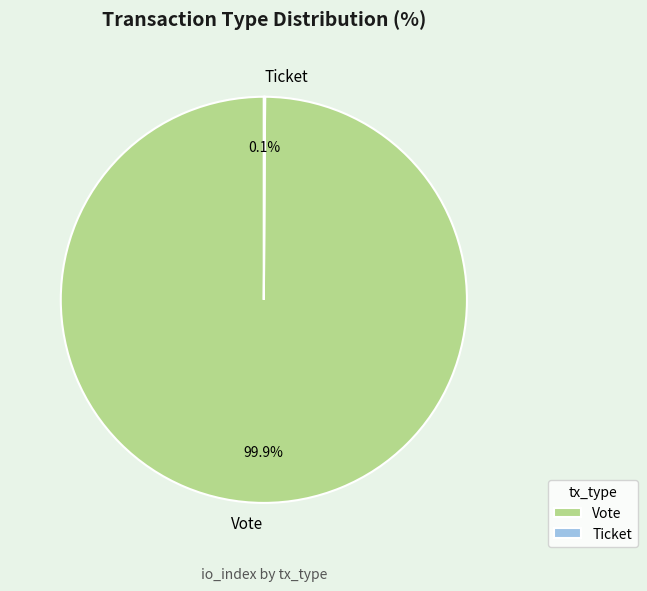

Does any single category account for the majority?

Yes